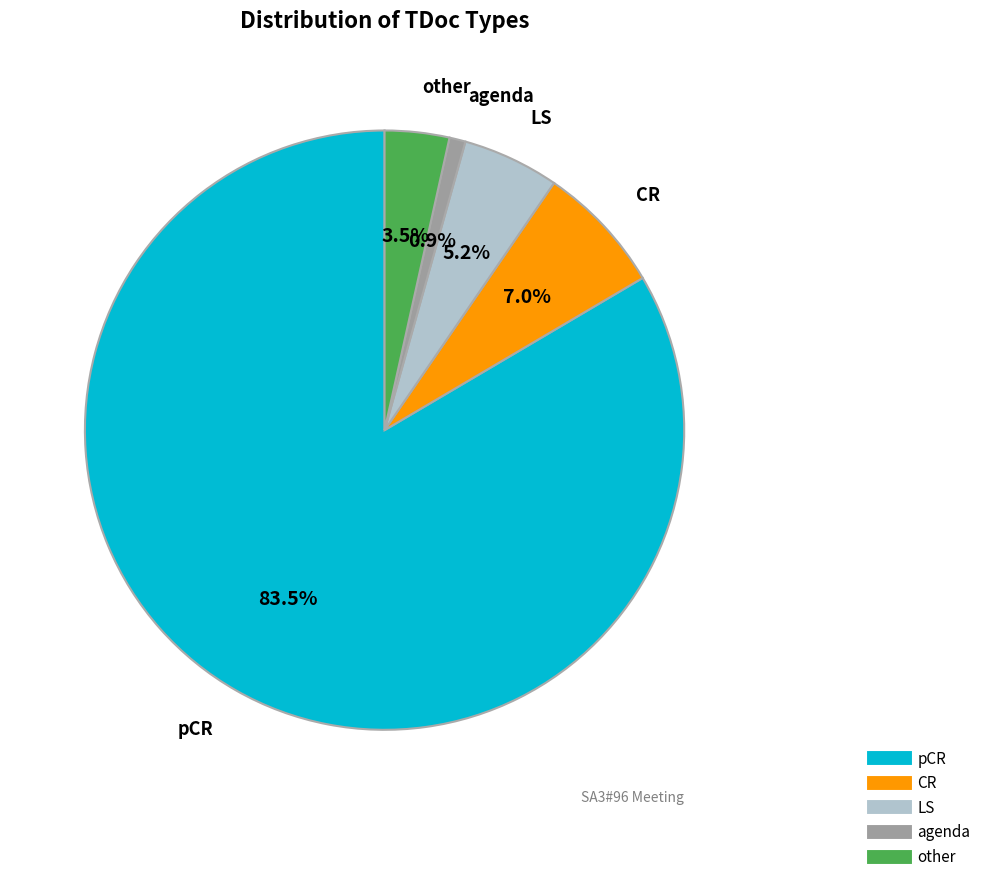

Which slice represents more than half of the pie?

pCR